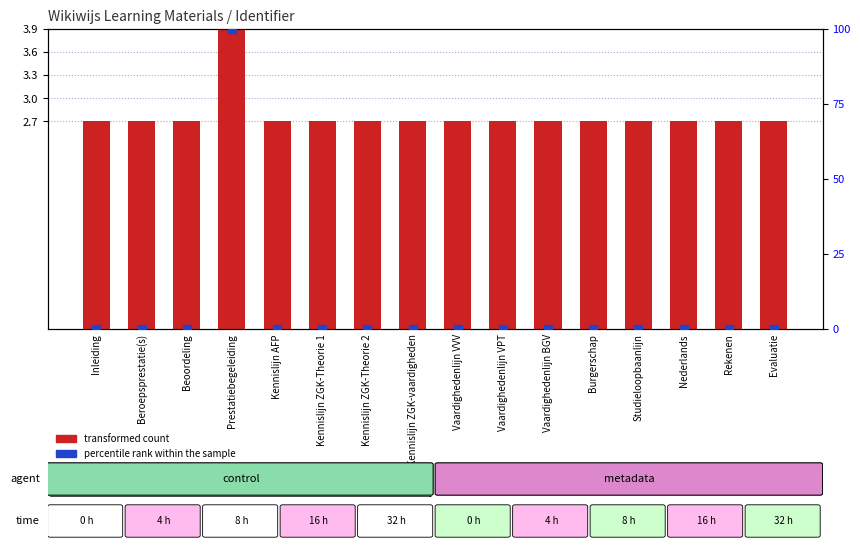

What are all the series names shown in the legend?

transformed count, percentile rank within the sample